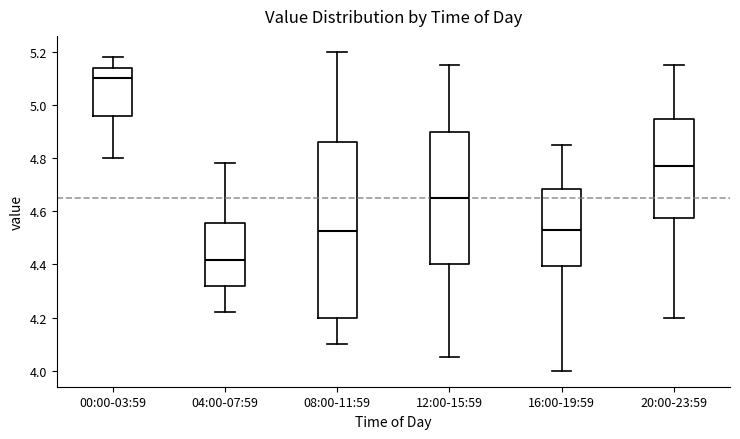

Which box has the highest median line?

00:00-03:59